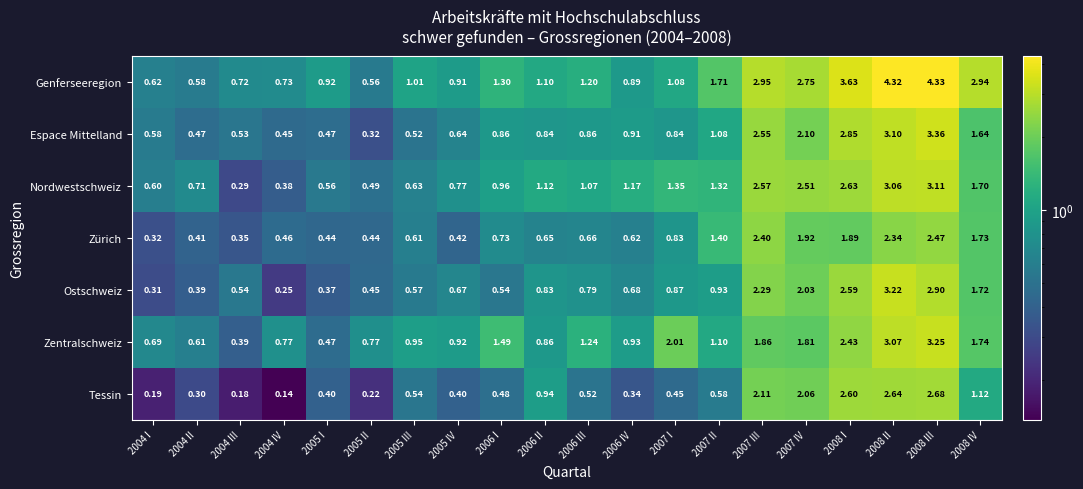

At which category is the sum across all series the highest?

2008 III